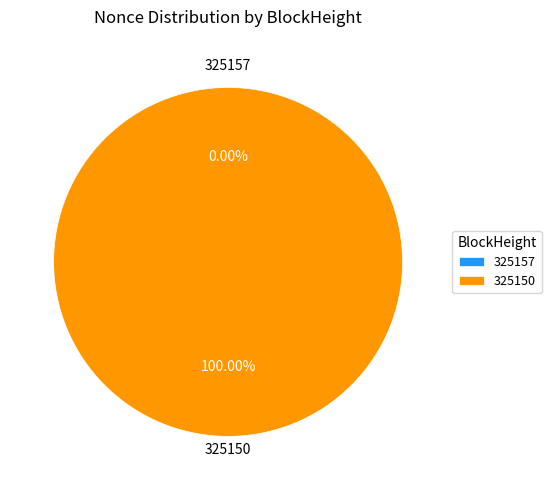

The 325157 slice represents 0% of the pie. True or false?

True